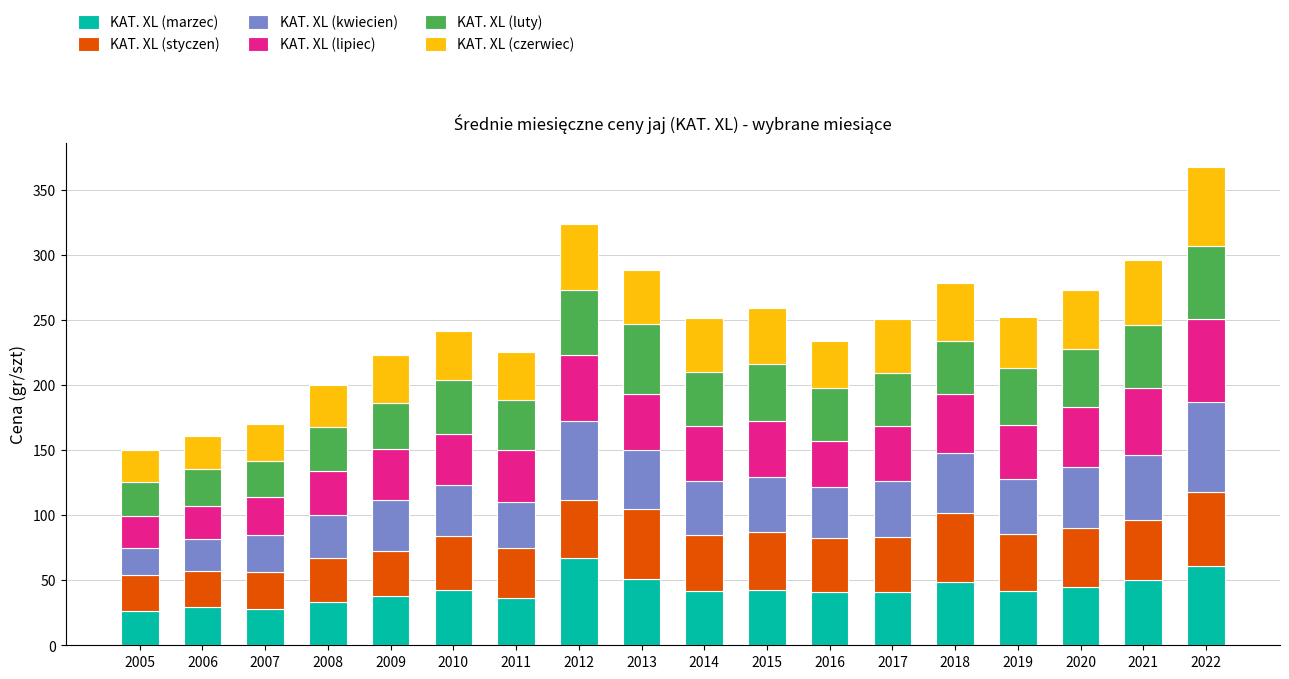

What is the minimum value for KAT. XL (marzec)?

26.6